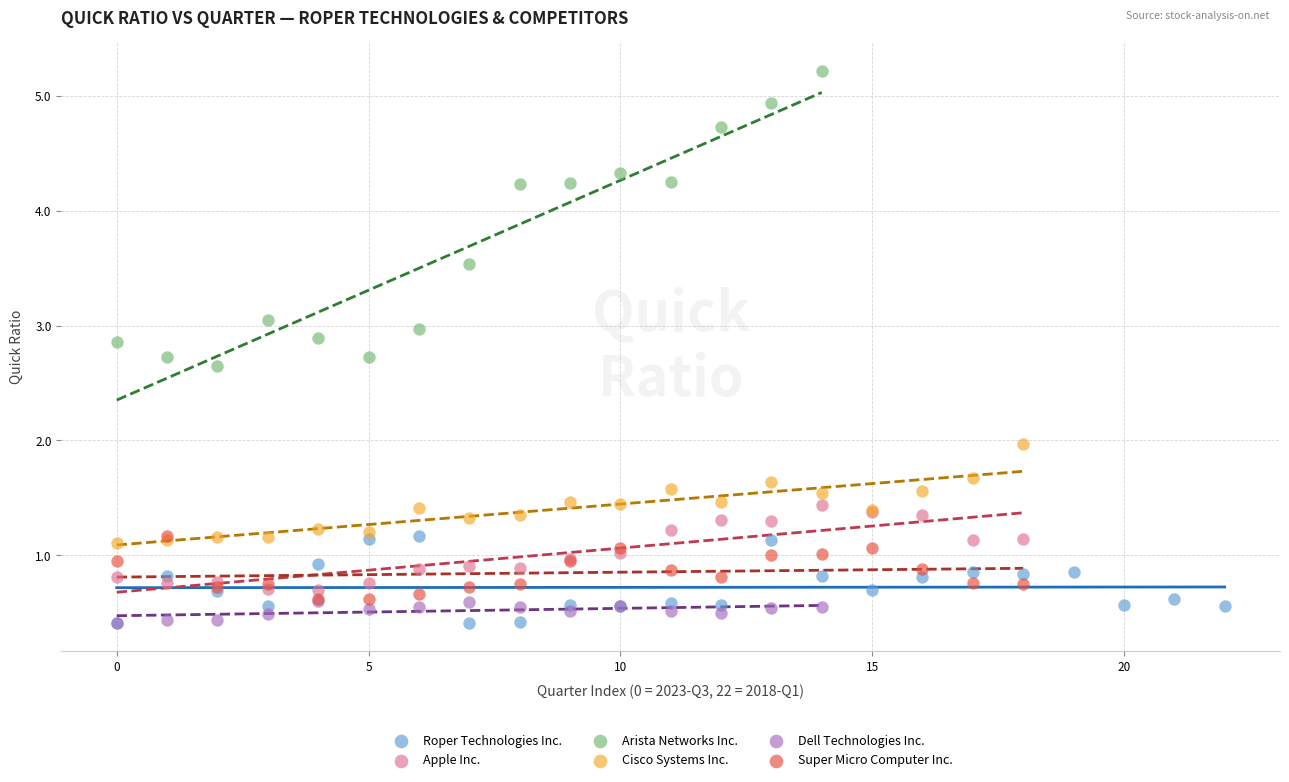

Which series reaches the maximum Y coordinate?

Arista Networks Inc.